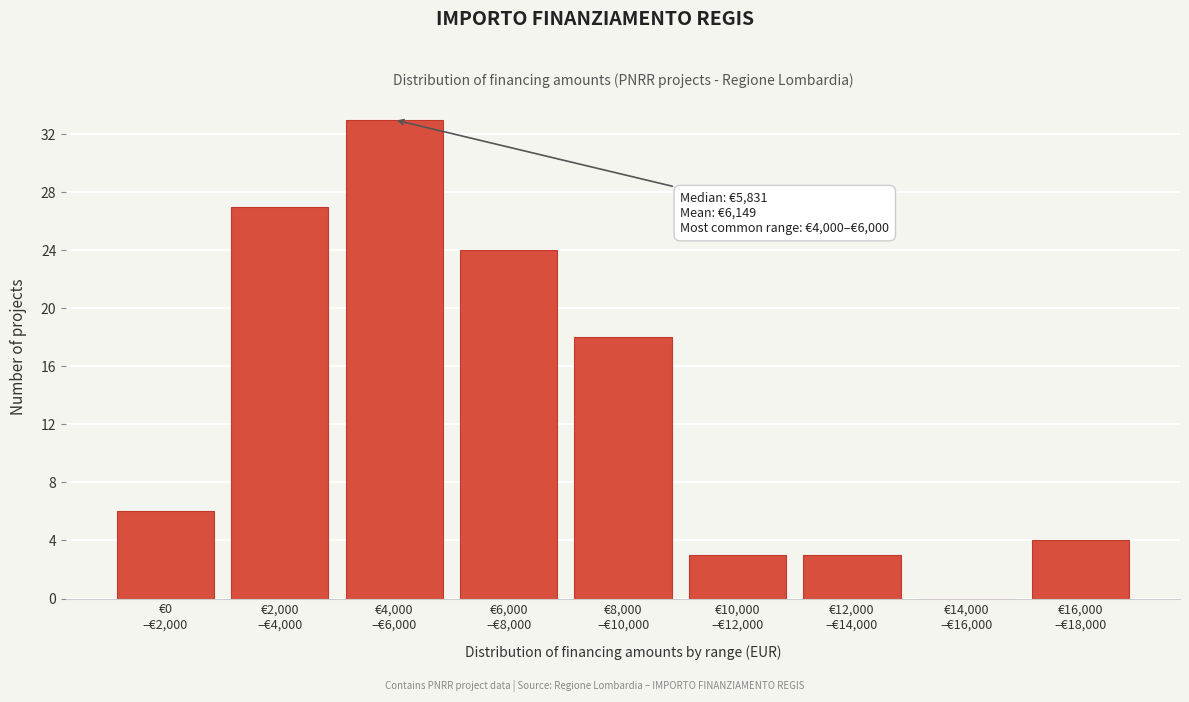

What is the sum of all values?

118